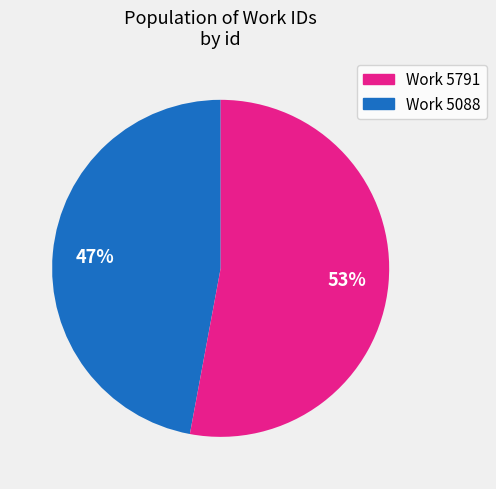

To the nearest percent, what is the average slice percentage?

50%